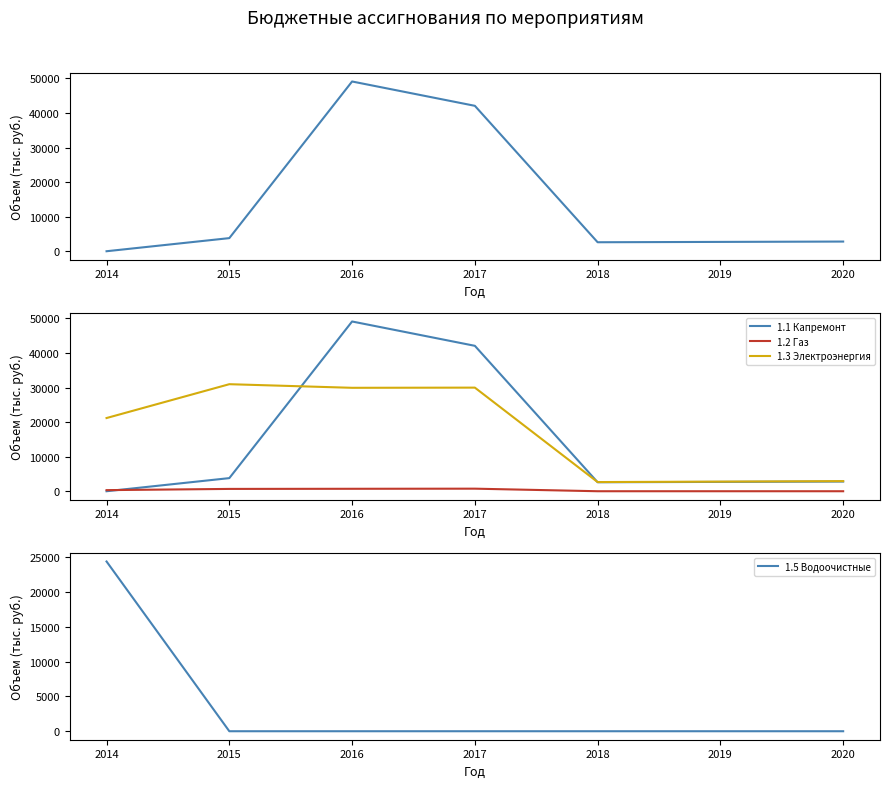

What is the difference between the maximum and minimum values in the 1.1 Капремонт series?

49117.1